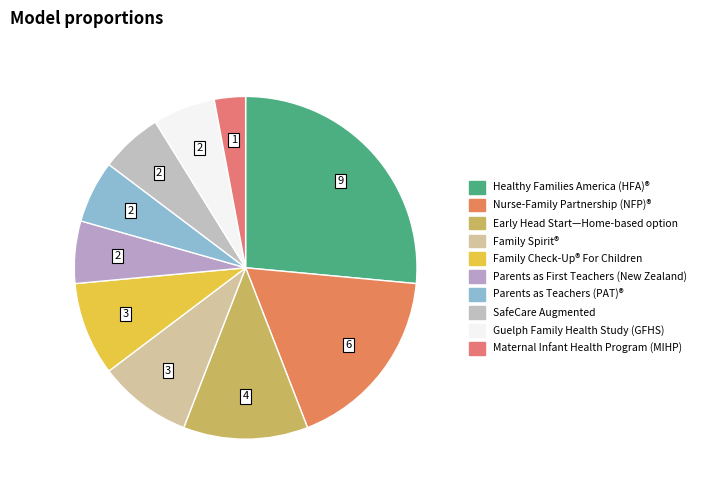

Is there any slice that represents more than half of the pie?

No